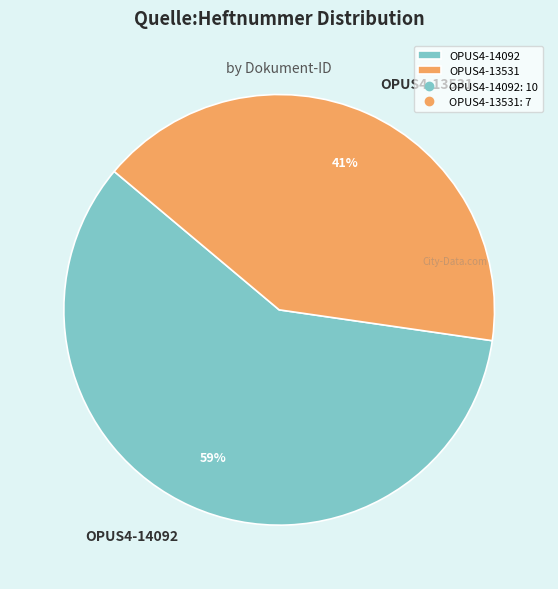

The OPUS4-13531 slice represents 41% of the pie. True or false?

True